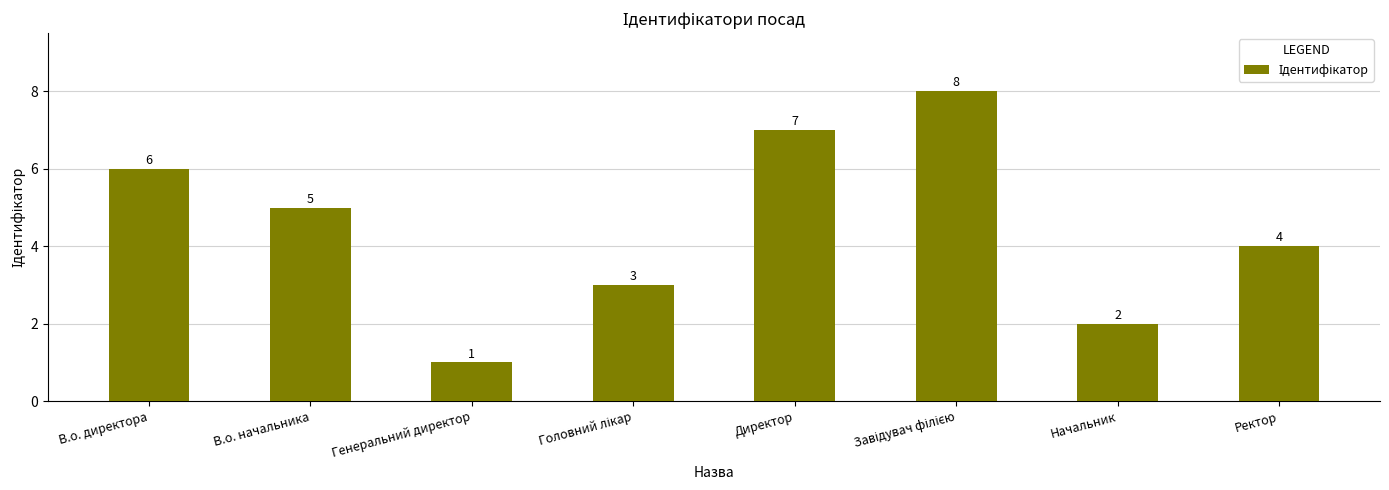

What is the minimum value shown in the chart?

1